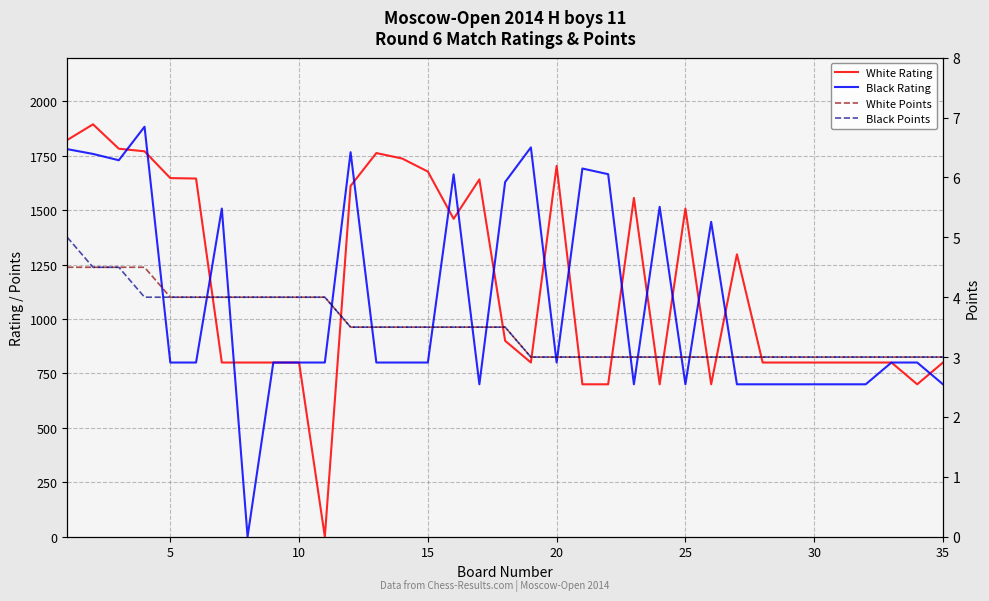

Between 5 and 30, which series saw the biggest shift?

White Rating